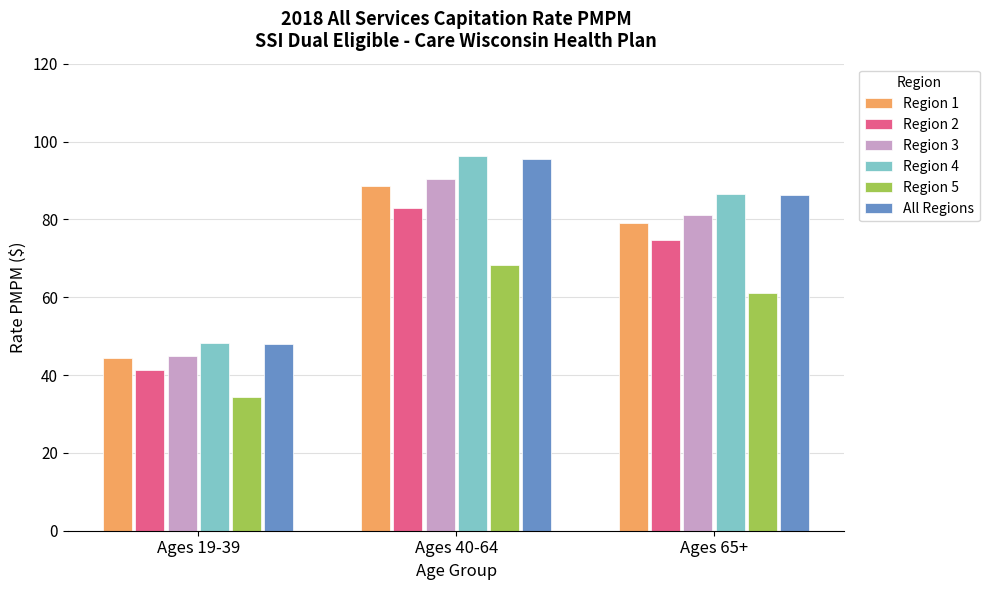

At which category is the sum across all series the highest?

Ages 40-64